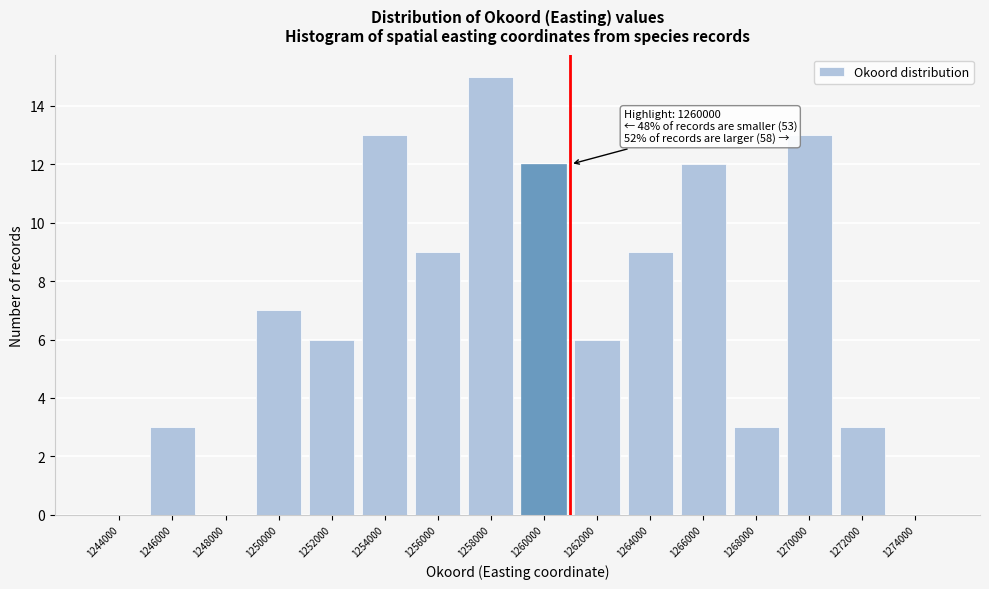

Reading right to left, list all the values displayed in this chart.

1274000=0	1272000=3	1270000=13	1268000=3	1266000=12	1264000=9	1262000=6	1260000=12	1258000=15	1256000=9	1254000=13	1252000=6	1250000=7	1248000=0	1246000=3	1244000=0